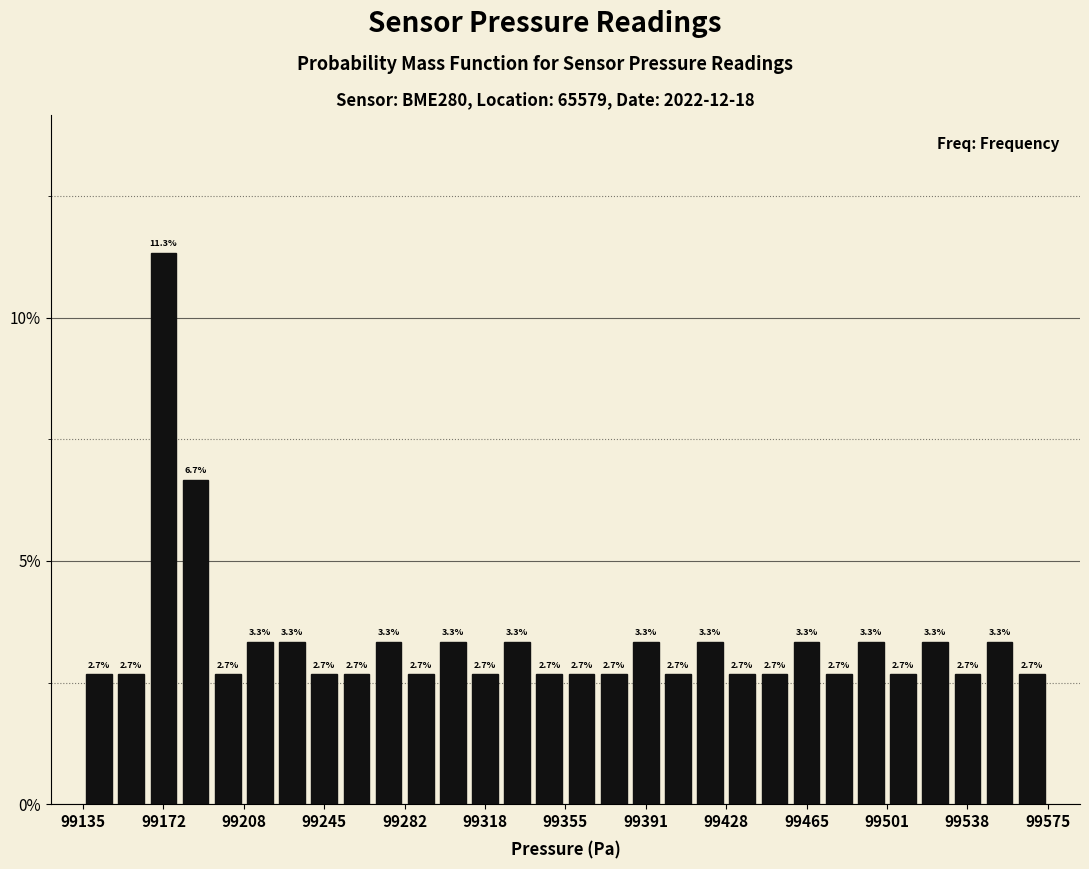

Read against the x-axis, roughly where is the centre of the tallest bar?

99170